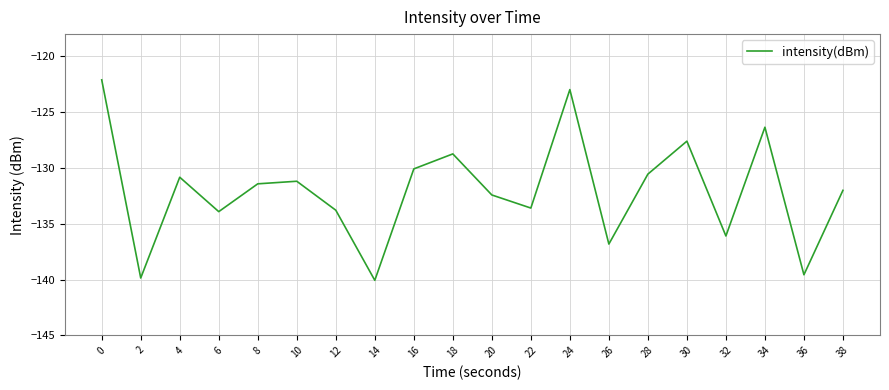

What is the sum of the values at 20 and 32?

-268.5